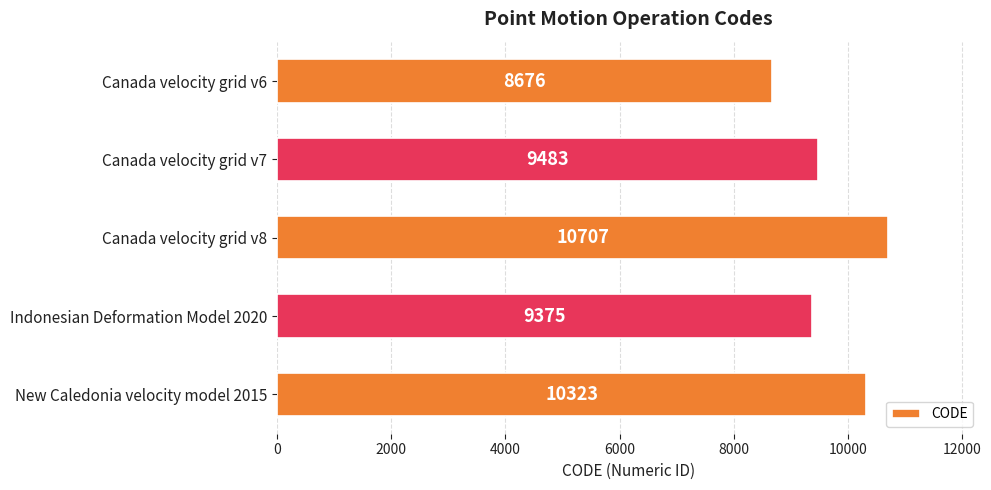

At which category does the chart reach its peak across all series?

Canada velocity grid v8